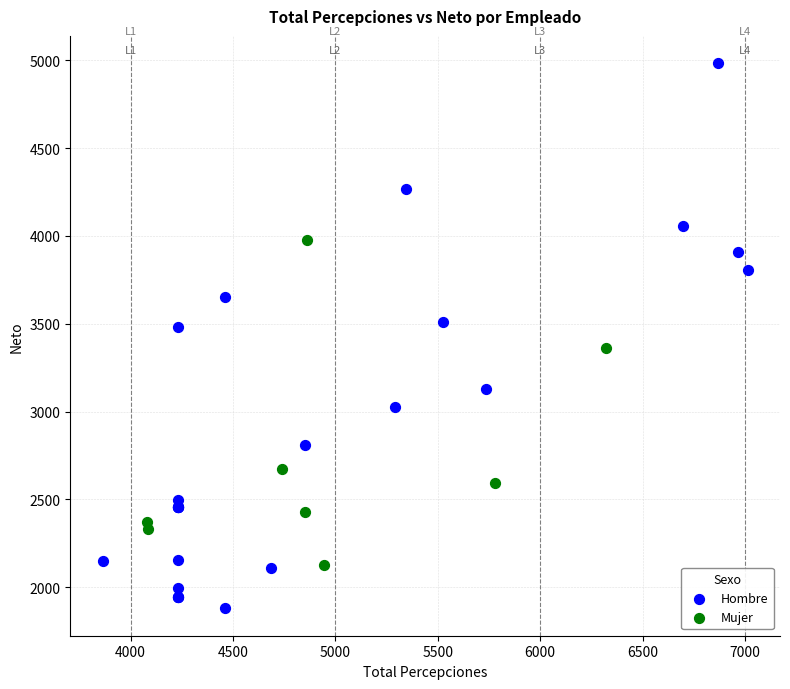

Which series contains the highest Y value?

Hombre